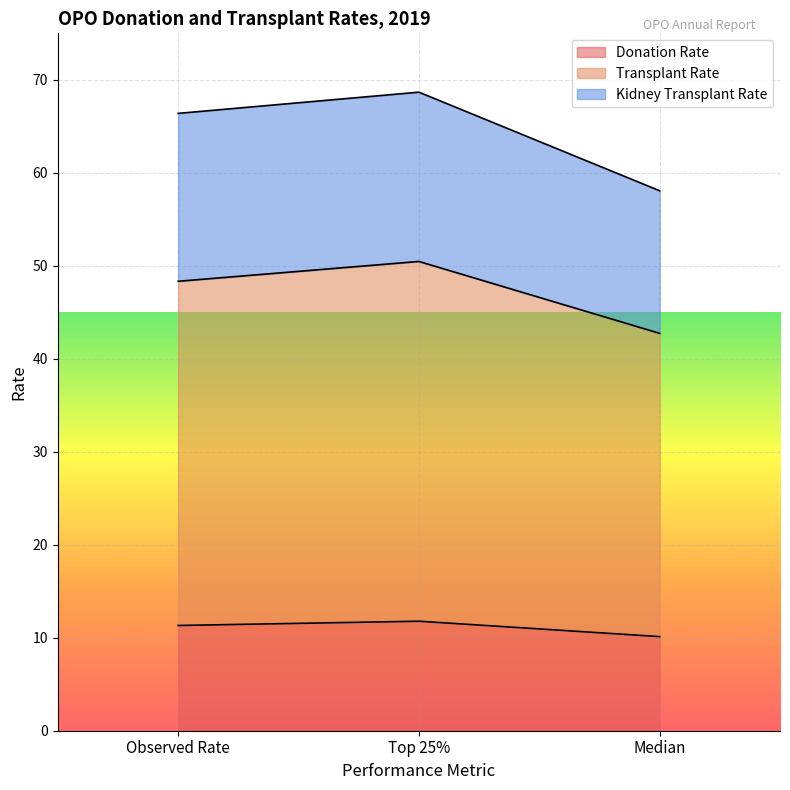

Between Top 25% and Median, which is larger?

Top 25%